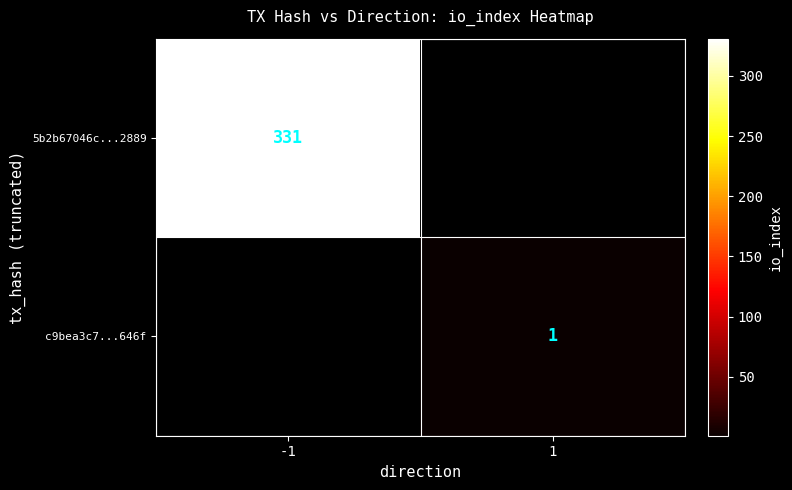

The value of 5b2b67046c...2889 at -1 is 331. True or false?

True